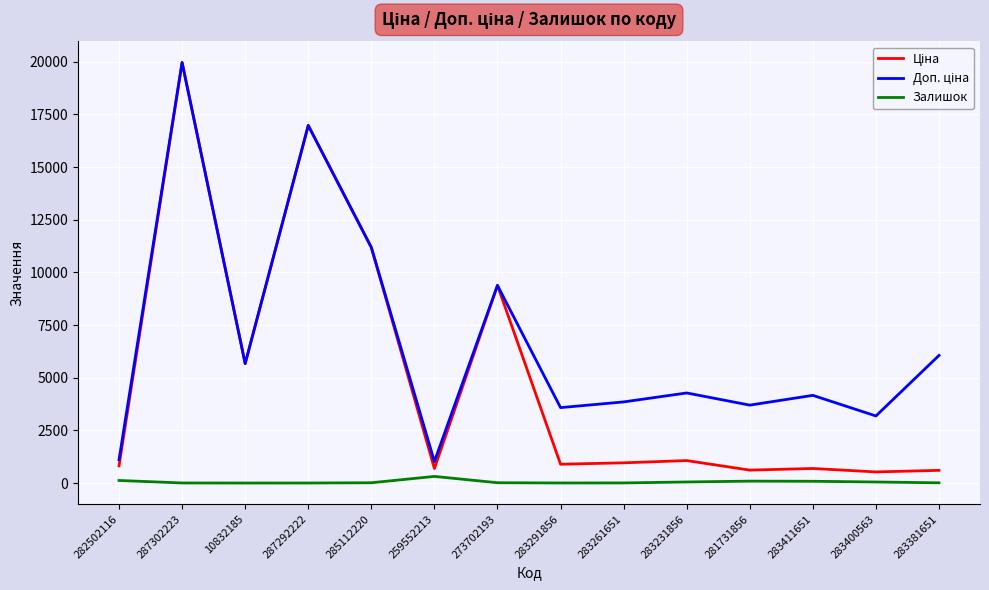

What is the spread (max minus min) of values at 283231856?

4225.1